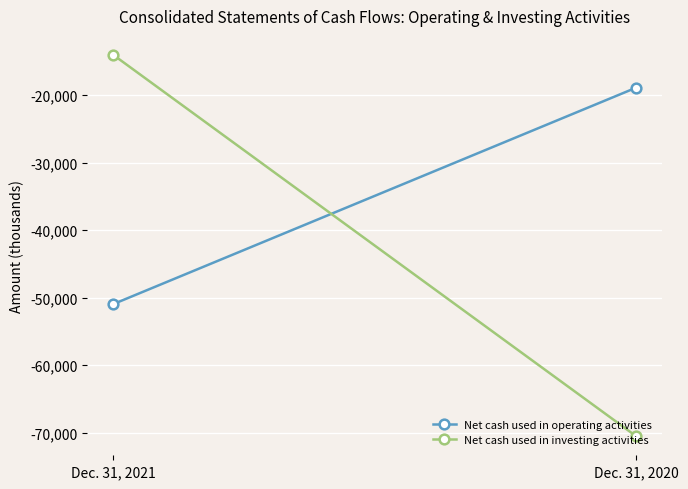

How many Net cash used in operating activities values are between -50945 and -18921?

2